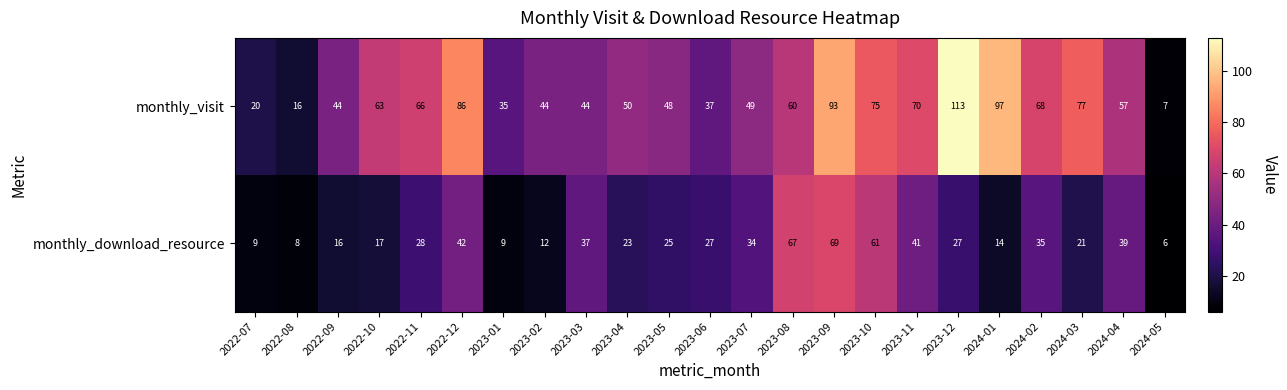

Which category has the highest value across all series?

2023-12